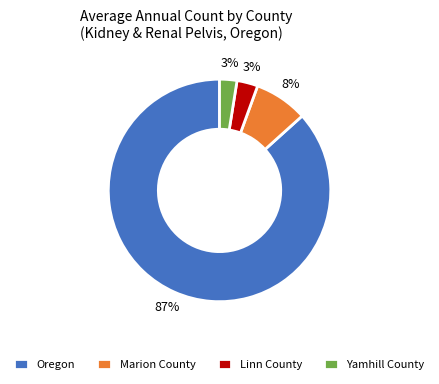

The Oregon slice represents 92% of the pie. True or false?

False